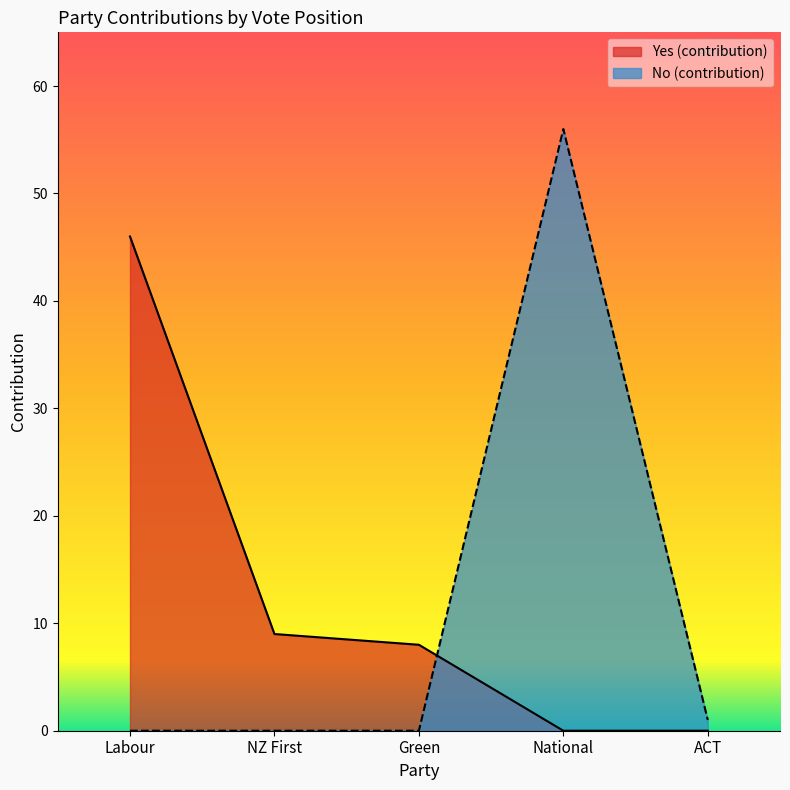

The Yes_votes series shows 67 at Labour. True or false?

False